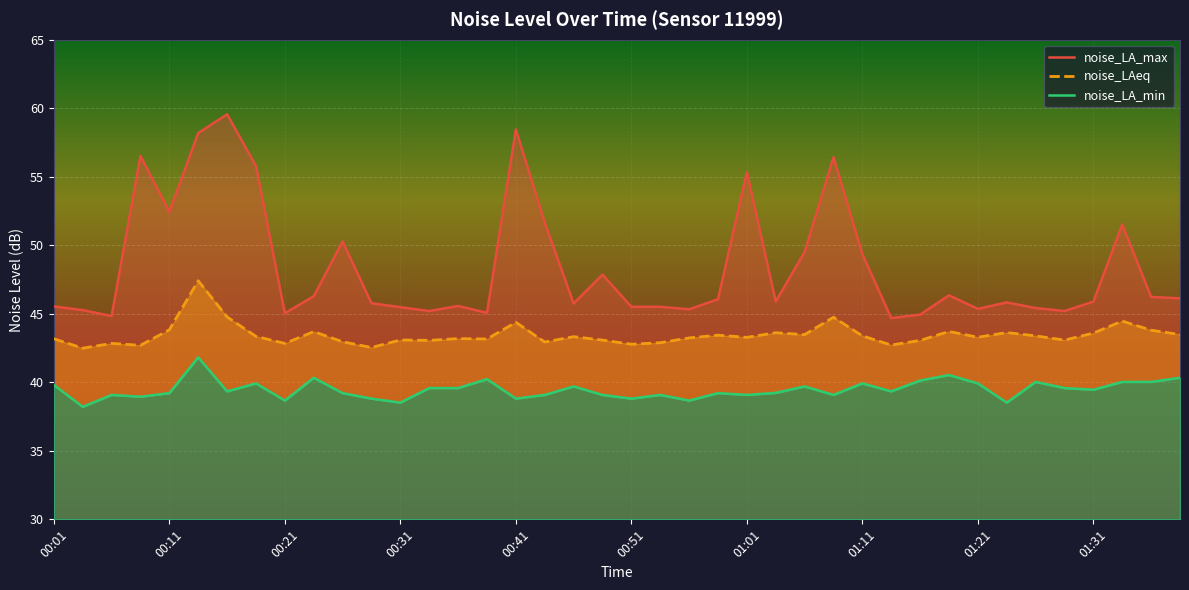

What is the value of the noise_LA_min point at the 27th from the left?

39.7